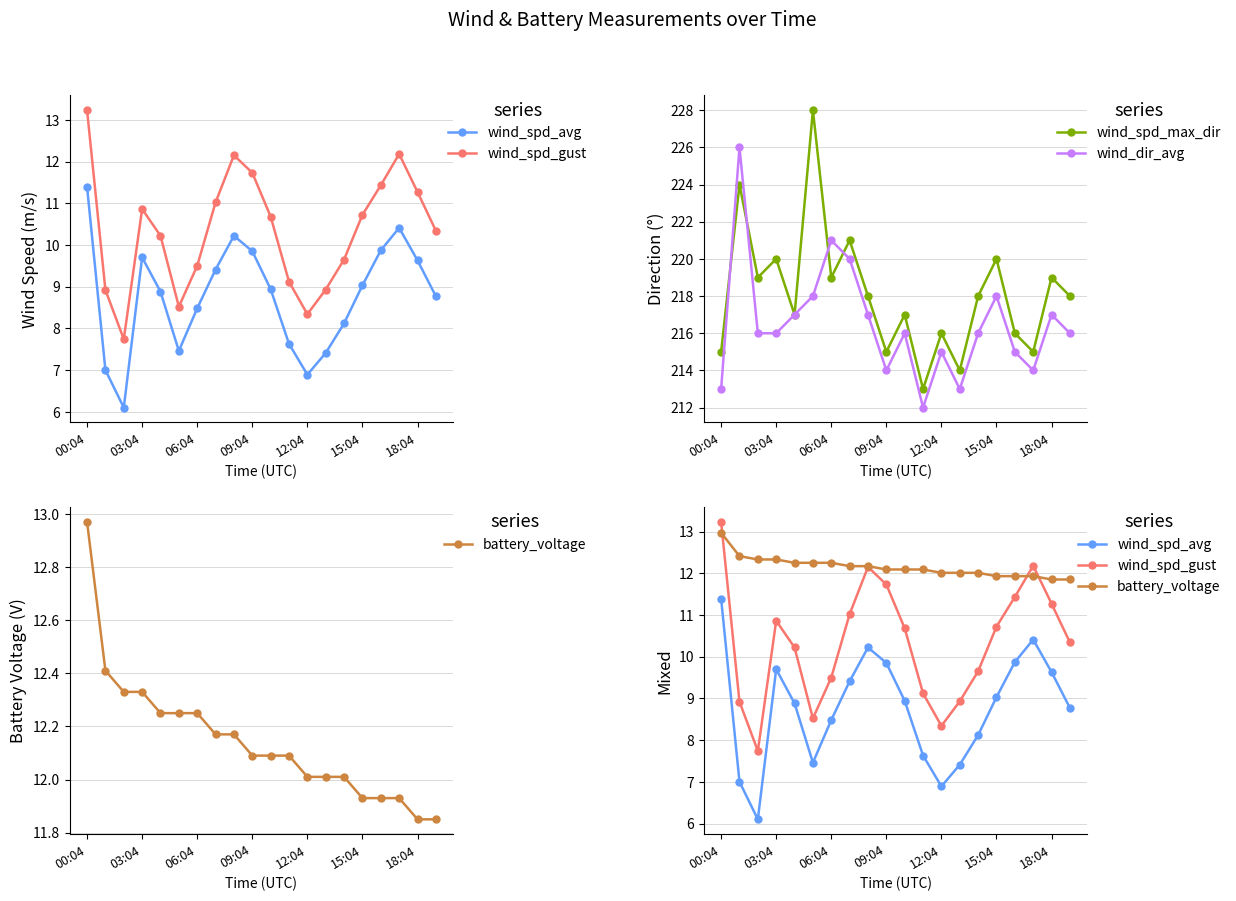

True or false: wind_dir_avg has more than 2 points higher than both neighbors.

True